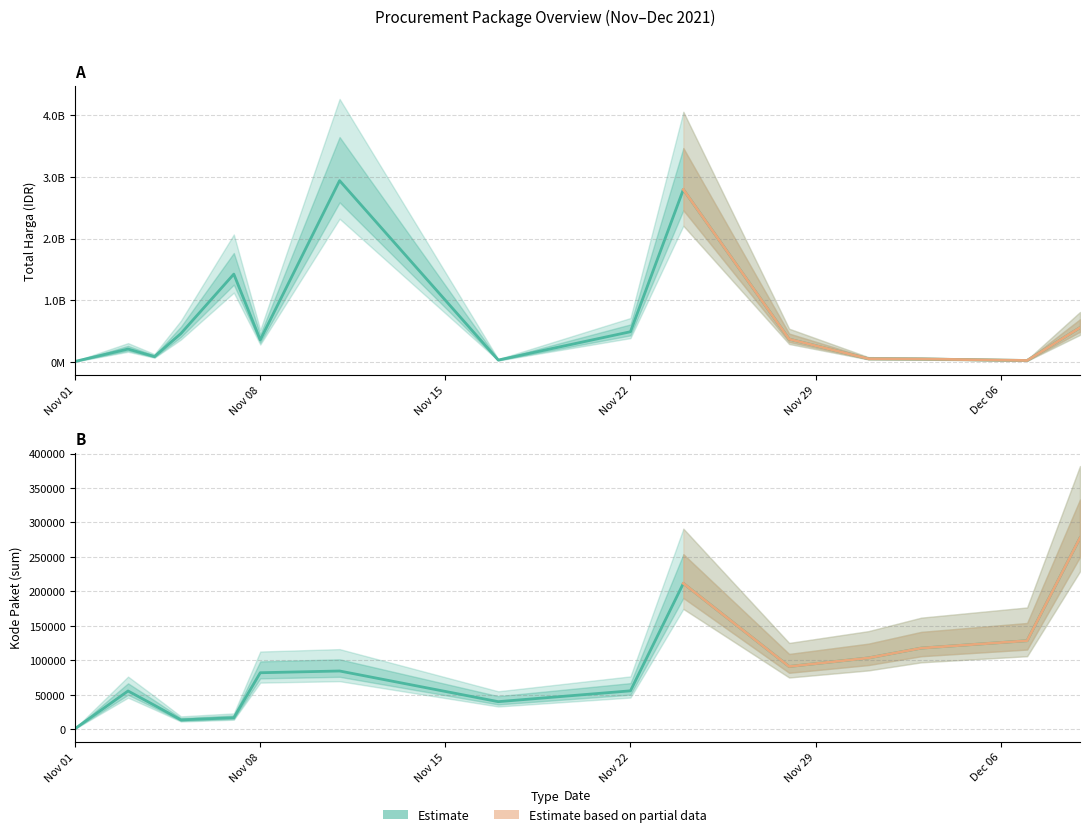

Rank the series by their average value, from lowest to highest.

Kode Paket, Total Harga